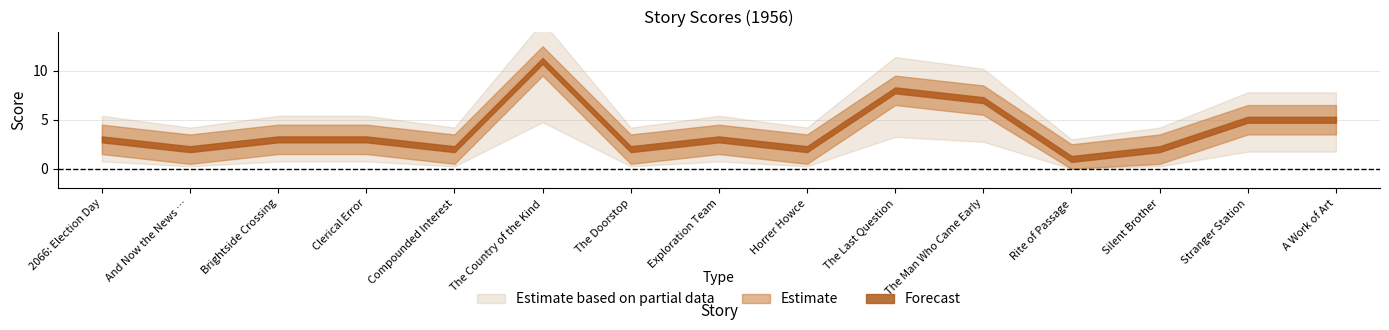

What is the ratio of the value at Brightside Crossing to the value at Rite of Passage?

3.0